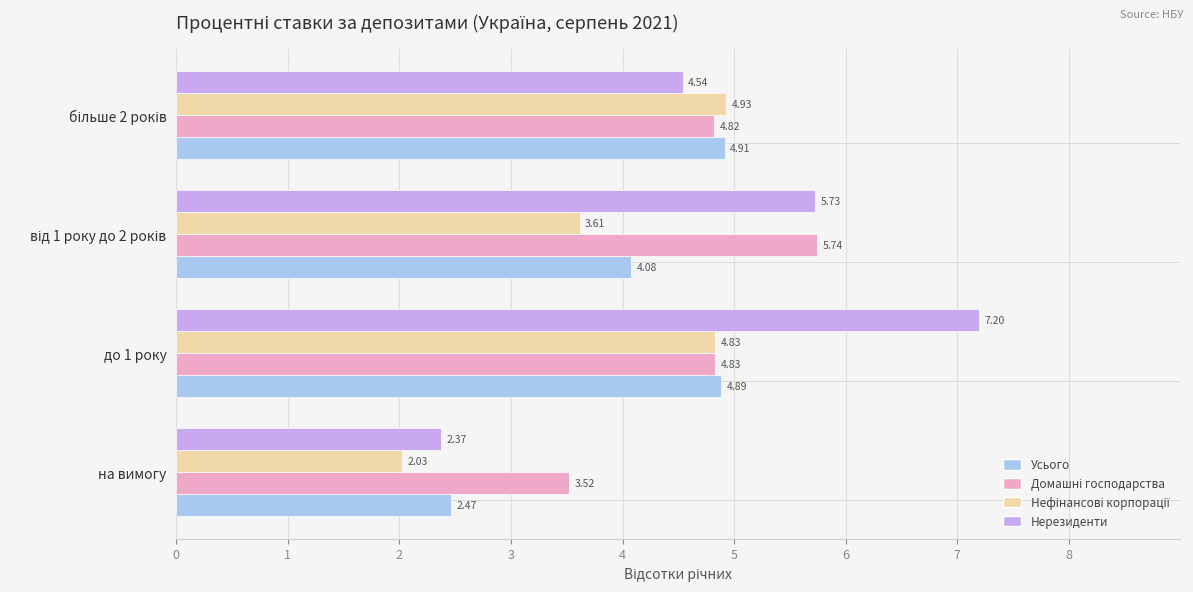

At which category does the chart reach its minimum across all series?

на вимогу